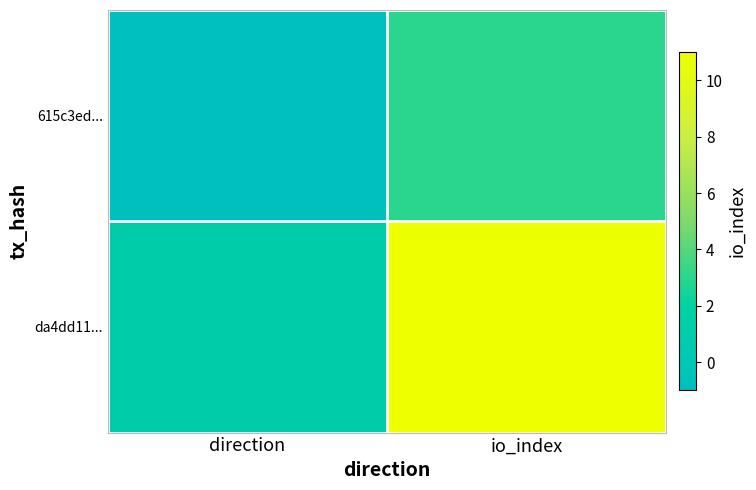

Rank the series by their average value, from highest to lowest.

da4dd11..., 615c3ed...